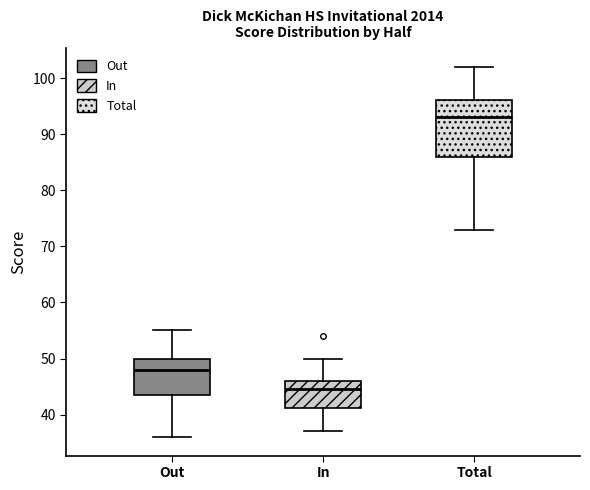

Which box's median line is the lowest?

In